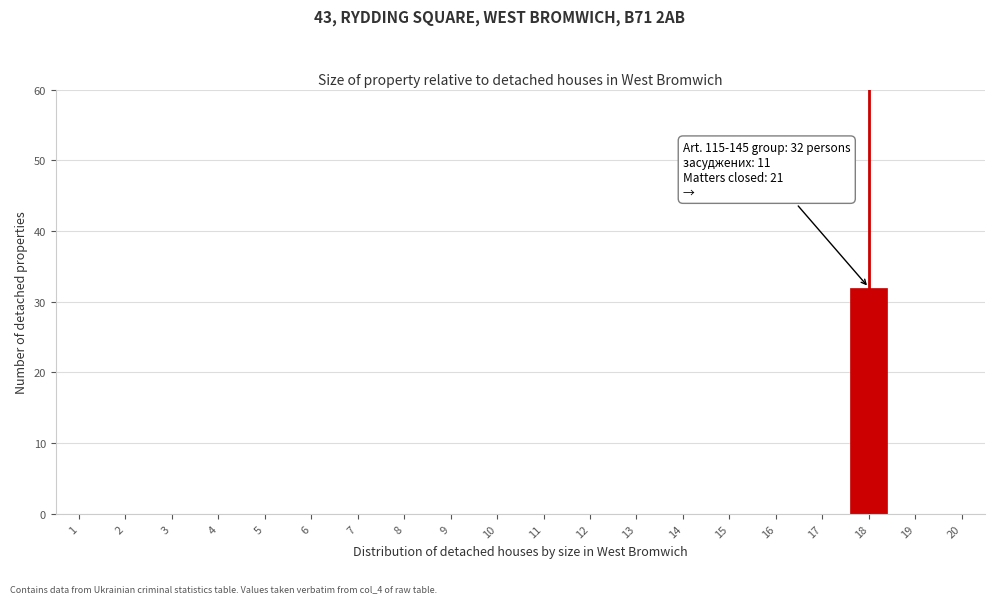

Reading left to right, list all the values displayed in this chart.

1=0	2=0	3=0	4=0	5=0	6=0	7=0	8=0	9=0	10=0	11=0	12=0	13=0	14=0	15=0	16=0	17=0	18=32	19=0	20=0